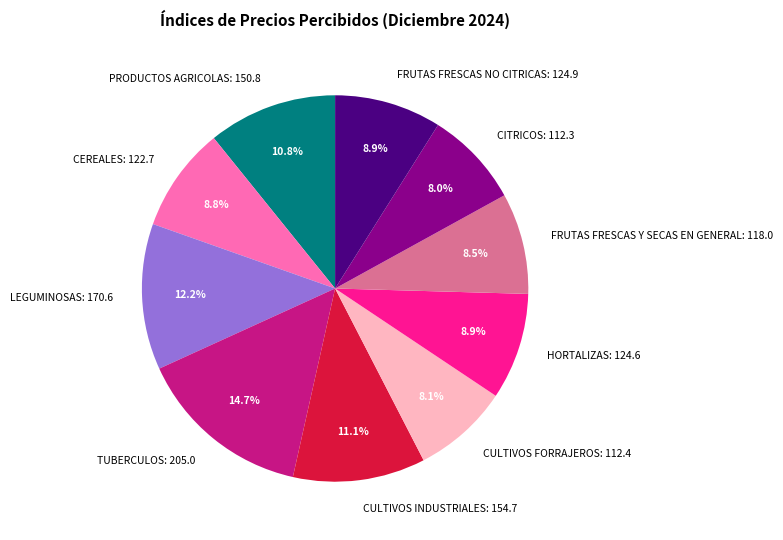

Which has a higher value, TUBERCULOS or PRODUCTOS AGRICOLAS?

TUBERCULOS